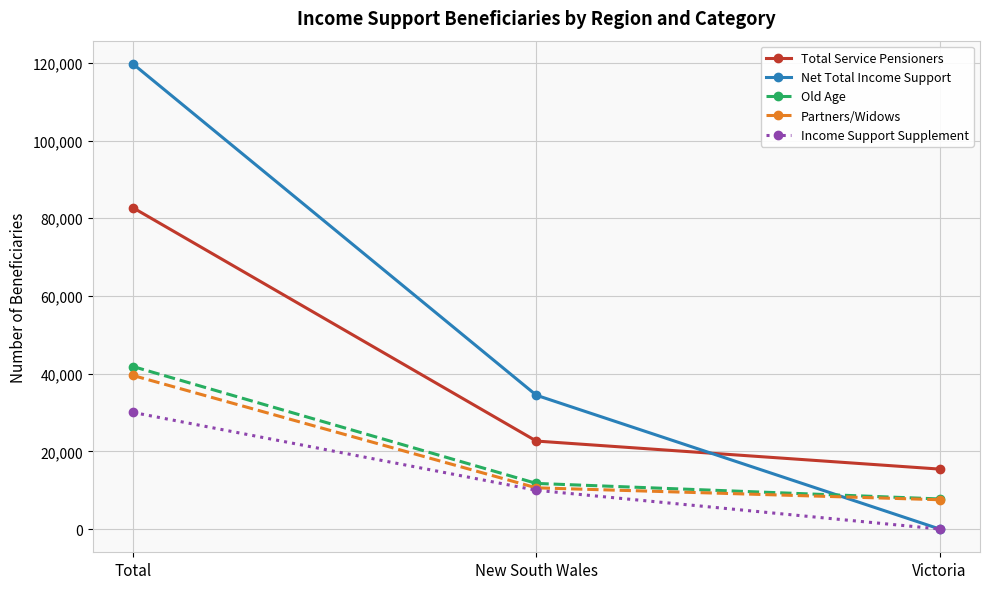

True or false: Old Age has a value of 74991 at Total.

False